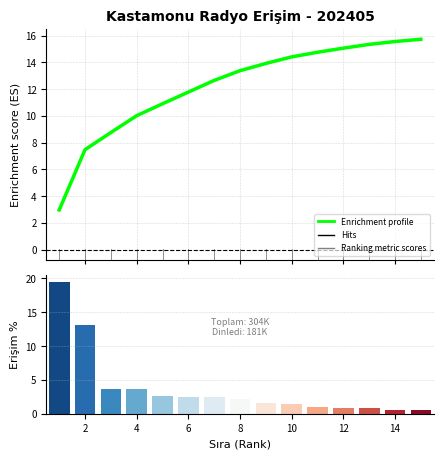

Which series has the largest total across all categories?

Enrichment profile